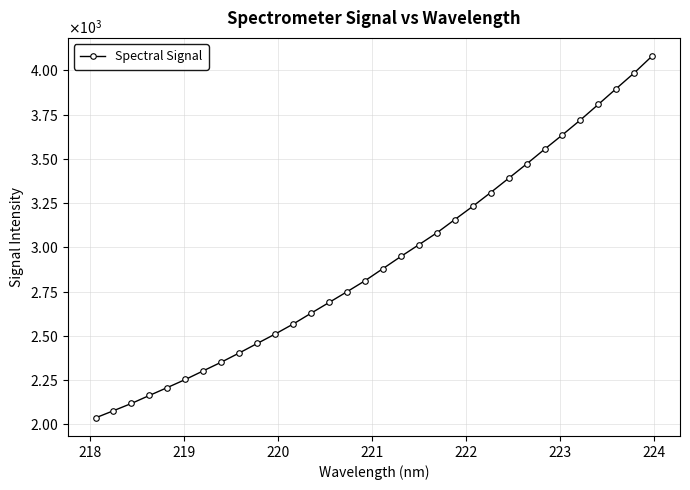

Does the chart have visible grid lines?

Yes